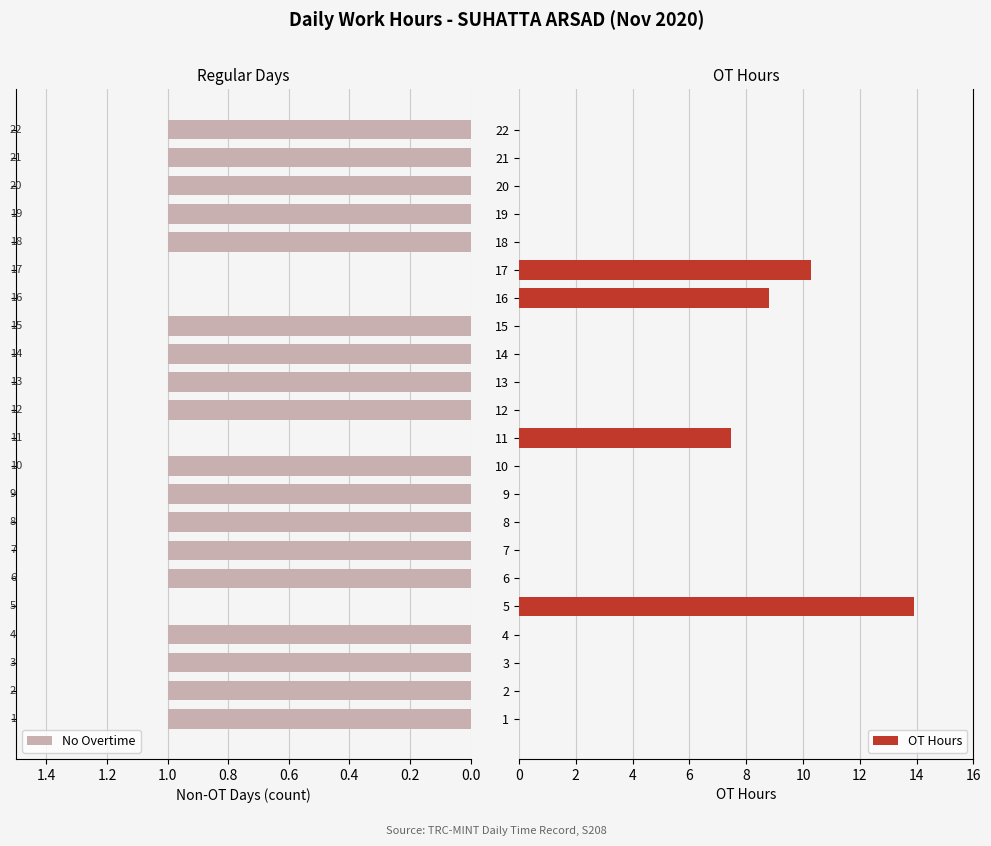

Where is OT Hours nearest to the value 6?

11